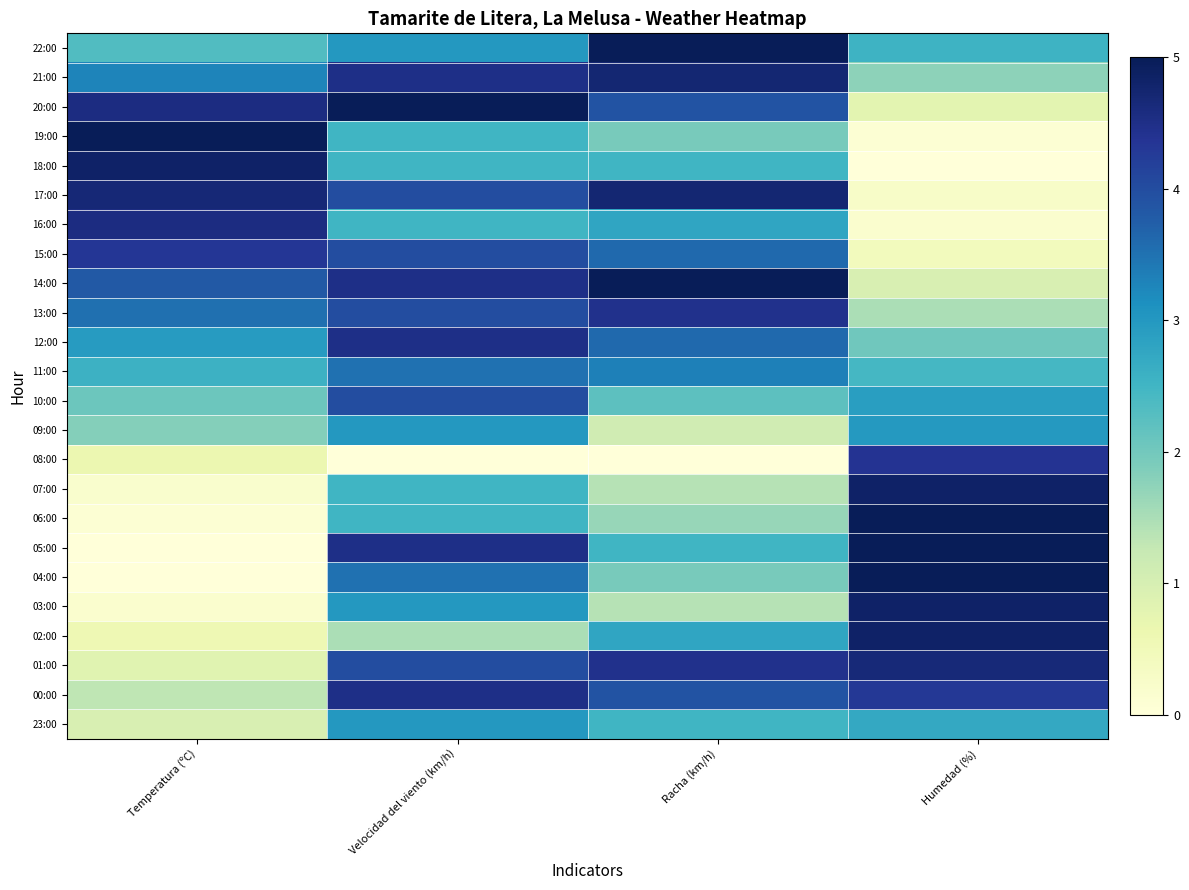

Count the number of categories in the chart.

4